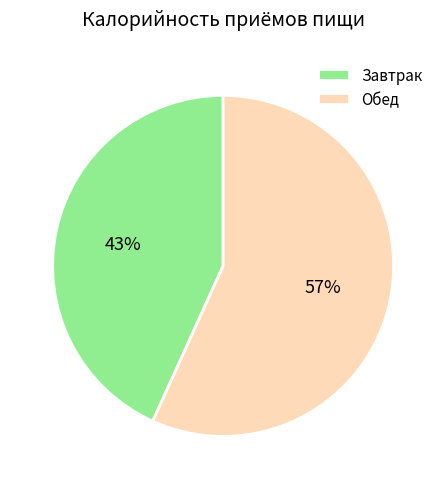

To the nearest percent, what portion does Обед represent?

57%